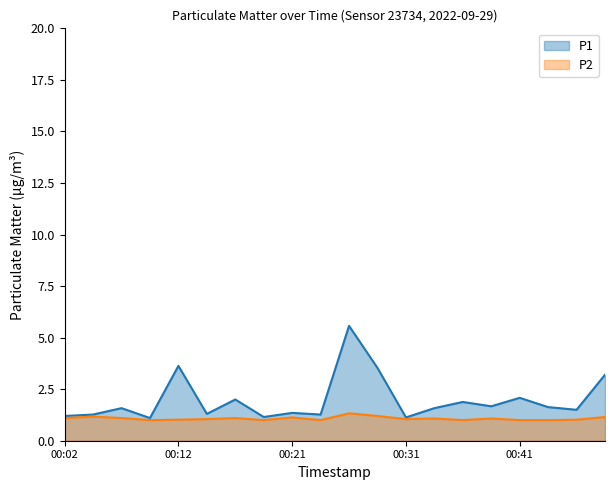

True or false: P2 and P1 cross at least once.

False